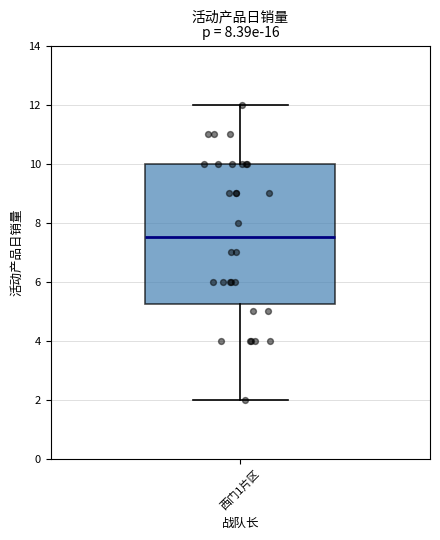

Transcribe this box plot: give where the median line is, the range the box spans, and where the two whiskers end, as read against the y-axis. The values are not printed on the chart, so give them approximately, as read against the axis.

median 7.6, box 5.2 to 10.0, whiskers 2.0 to 12.0